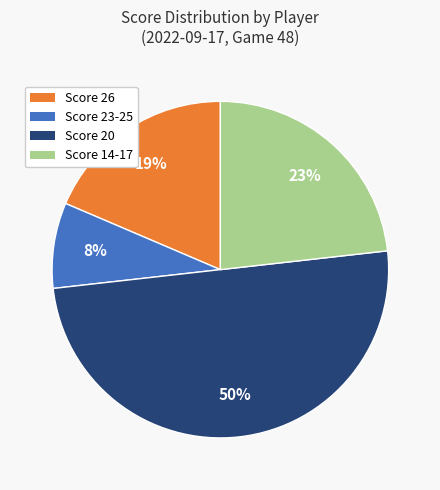

To the nearest percent, what is the average slice percentage?

25%